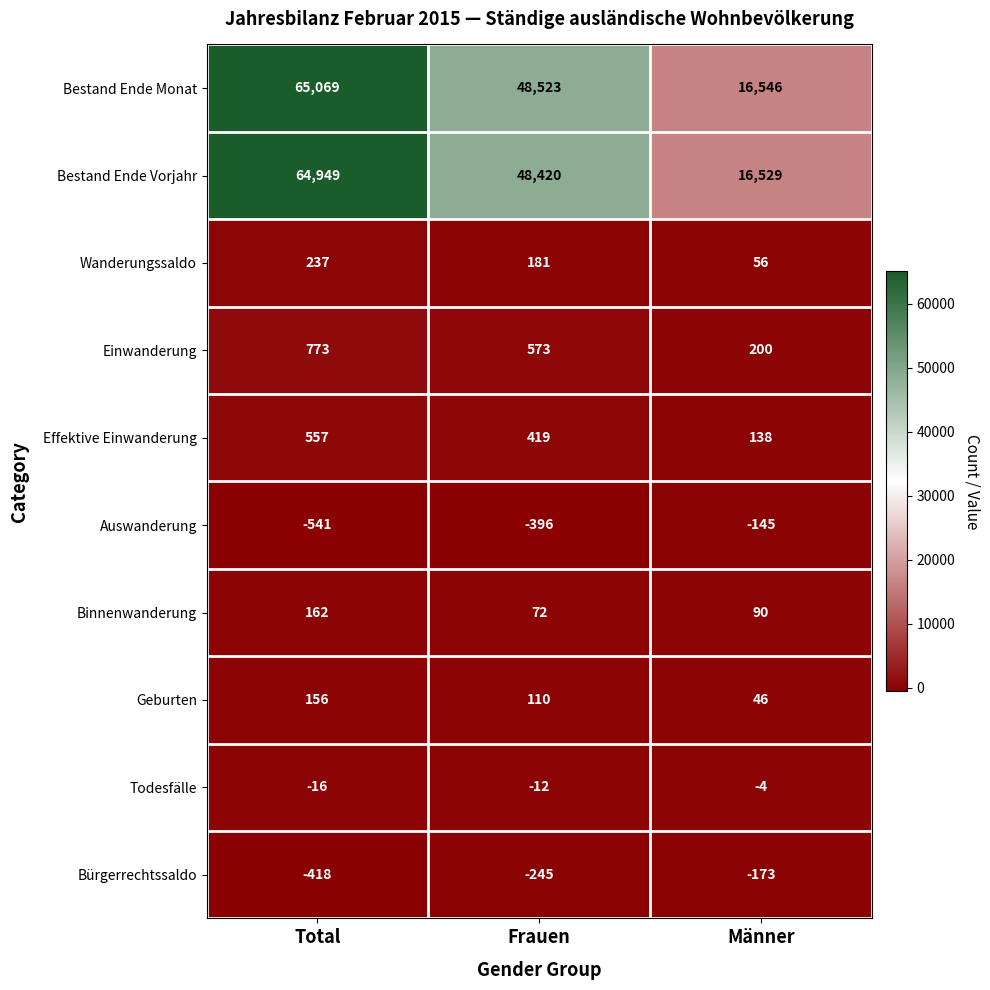

What is the difference between the highest and lowest values at Männer?

16719